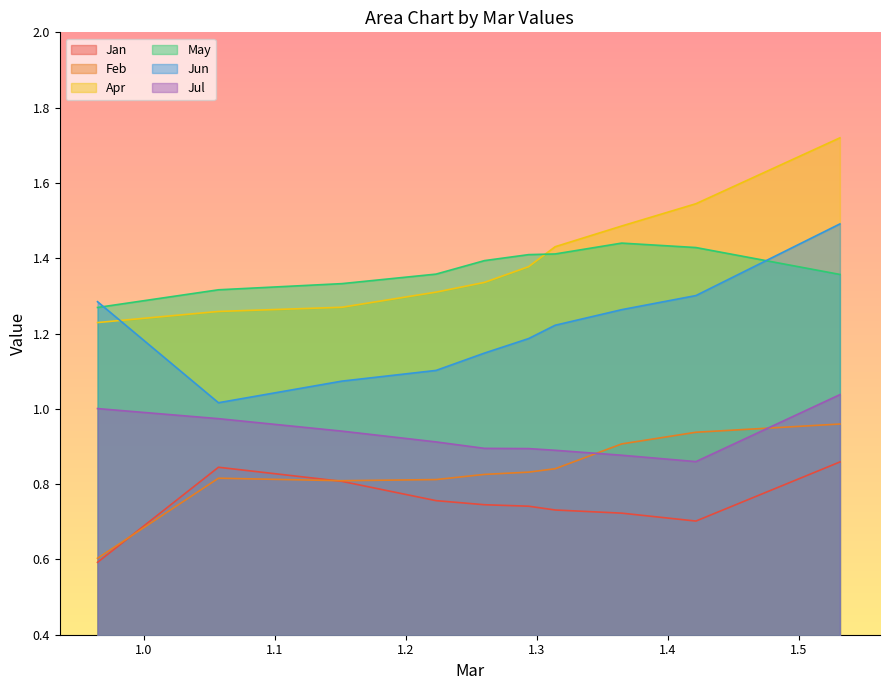

Reading left to right, what are all the values shown in this chart?

Jan: 0.6	0.8	0.8	0.8	0.7	0.7	0.7	0.7	0.7	0.9
Feb: 0.6	0.8	0.8	0.8	0.8	0.8	0.8	0.9	0.9	1.0
Apr: 1.2	1.3	1.3	1.3	1.3	1.4	1.4	1.5	1.5	1.7
May: 1.3	1.3	1.3	1.4	1.4	1.4	1.4	1.4	1.4	1.4
Jun: 1.3	1.0	1.1	1.1	1.1	1.2	1.2	1.3	1.3	1.5
Jul: 1.0	1.0	0.9	0.9	0.9	0.9	0.9	0.9	0.9	1.0